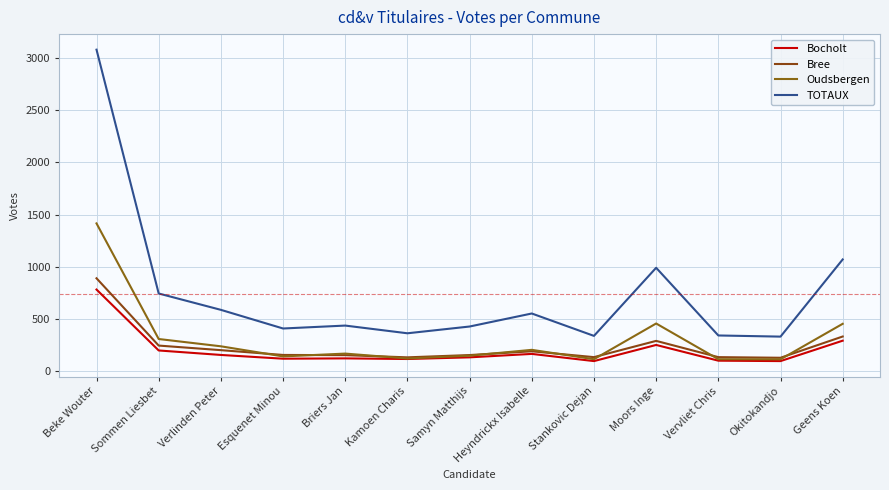

At which category does TOTAUX reach its first local valley?

Esquenet Minou